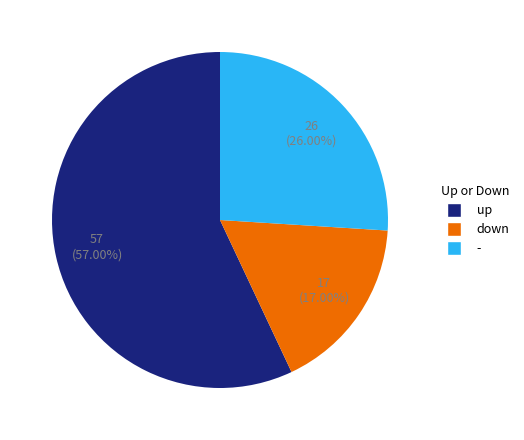

Count the number of slices in the pie.

3